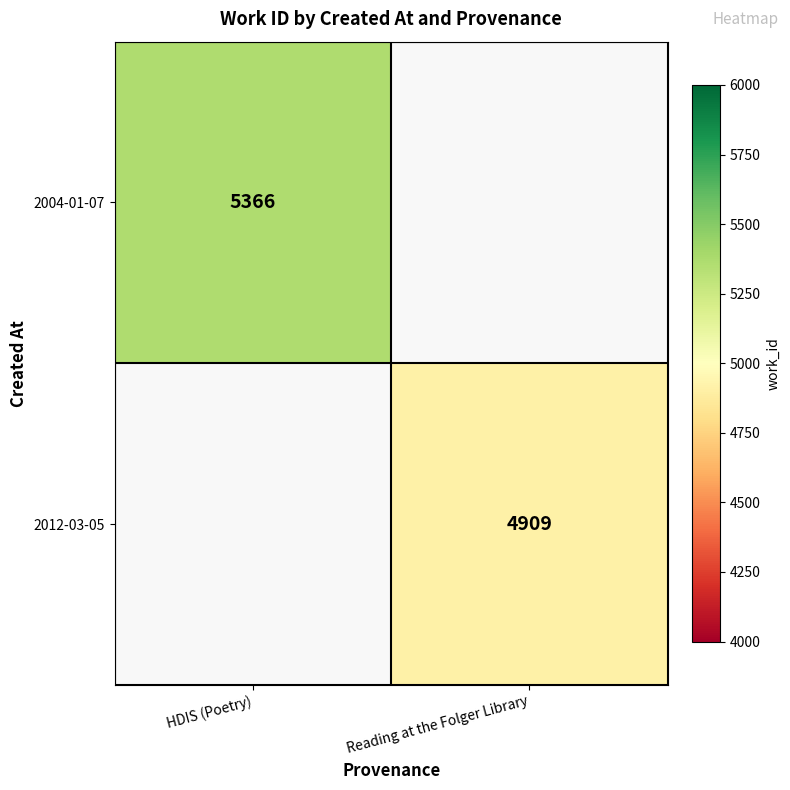

Is the value of 2012-03-05 at Reading at the Folger Library greater than the value of 2004-01-07 at HDIS (Poetry)?

No